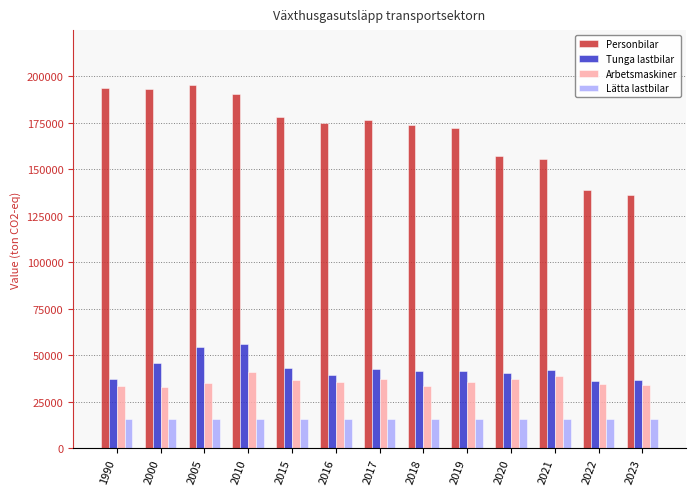

What is the total value across all series at 2017?

272442.0